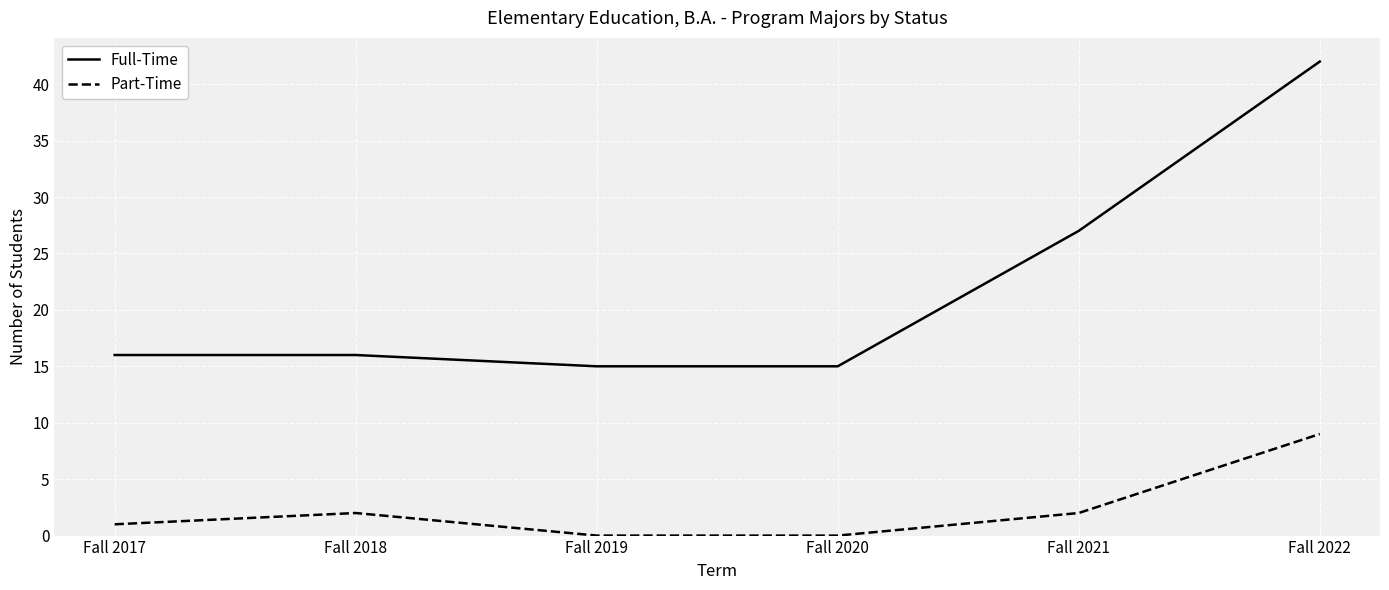

Does the chart have visible grid lines?

Yes